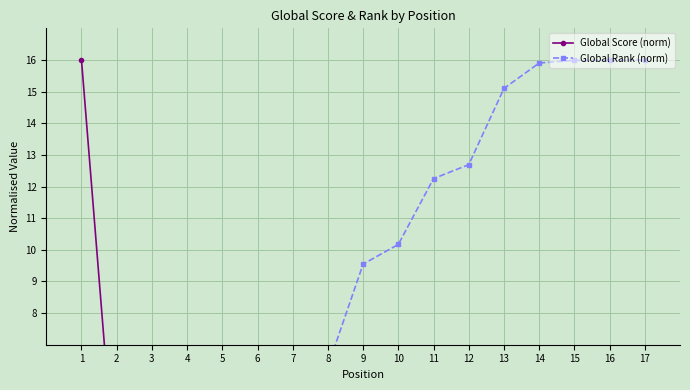

True or false: Global Rank (norm) and Global Score (norm) intersect in this chart.

True